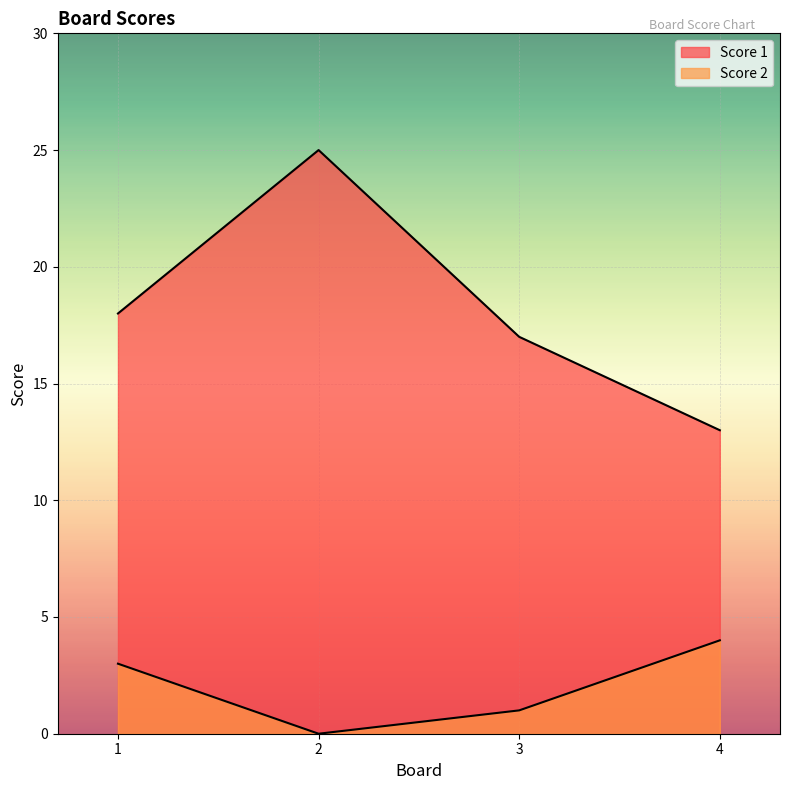

Which series has the widest spread of values?

Score 1